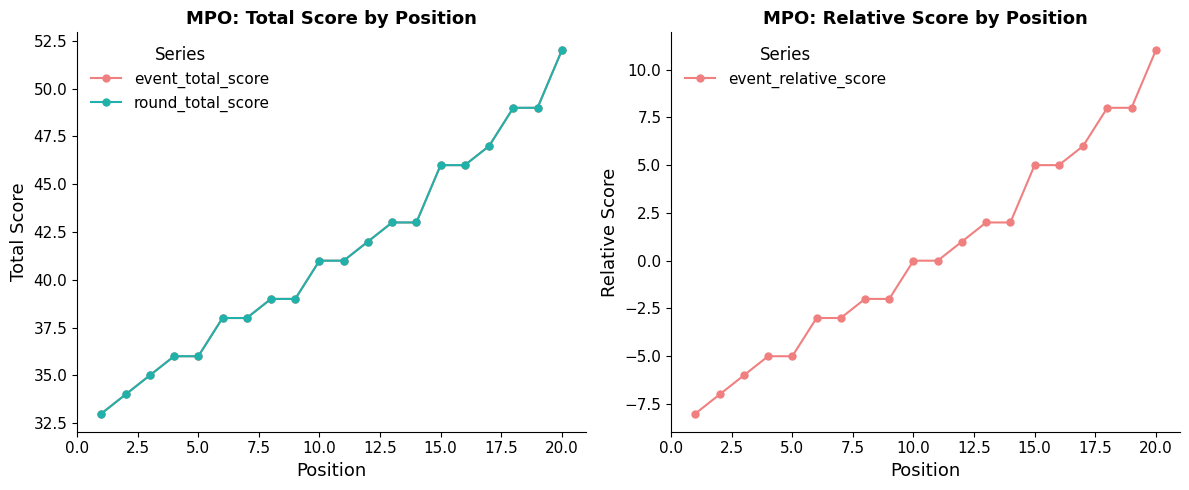

The event_relative_score series shows 8 at 10.0. True or false?

False